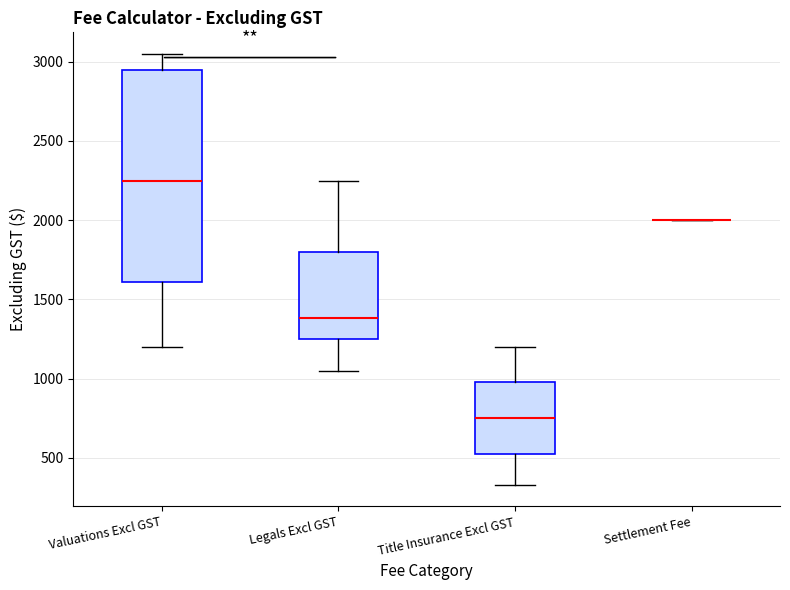

Reading left to right, transcribe this box plot: for each box, give where its median line is, the range the box spans, and where its two whiskers end, as read against the y-axis. The values are not printed on the chart, so give them approximately, as read against the axis.

Valuations Excl GST: median 2250, box 1600 to 2950, whiskers 1200 to 3050
Legals Excl GST: median 1400, box 1250 to 1800, whiskers 1050 to 2250
Title Insurance Excl GST: median 750, box 550 to 1000, whiskers 350 to 1200
Settlement Fee: box collapsed to a line at 2000, whiskers 2000 to 2000